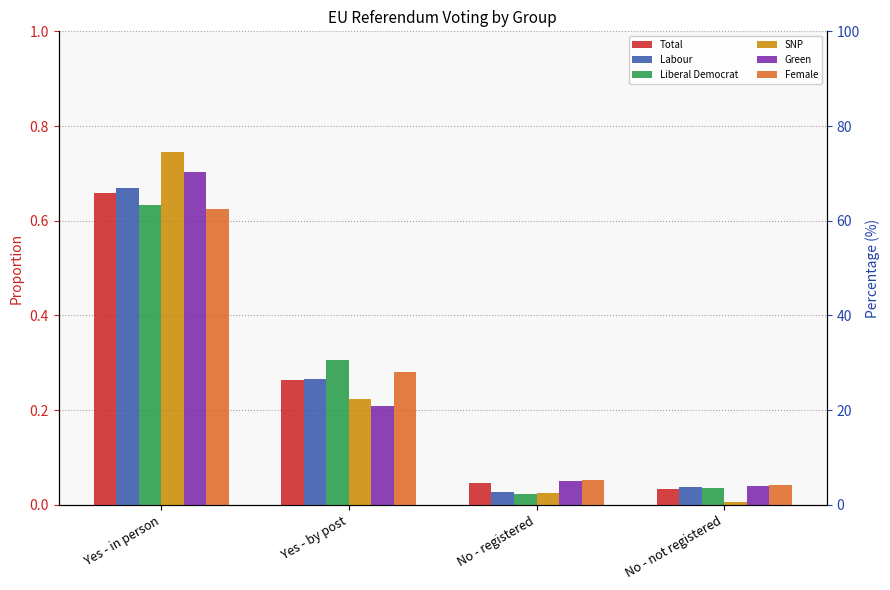

Is it true that Green equals 0.0 at No - registered?

False